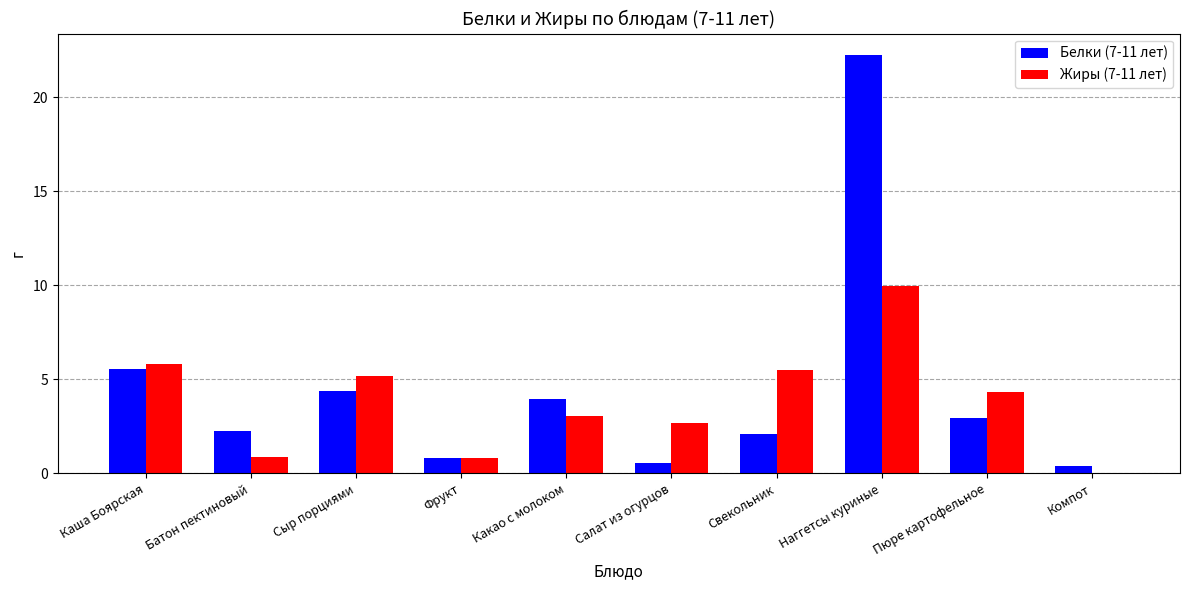

At which label is Белки (7-11 лет) closest to 11?

Каша Боярская